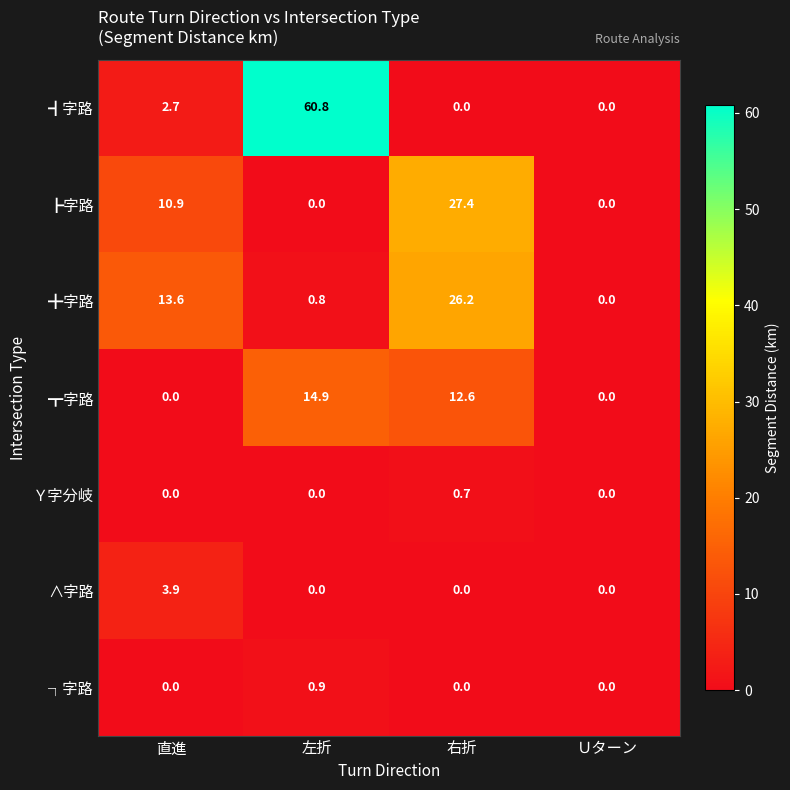

Between 左折 and 右折, which series saw the biggest shift?

┫字路